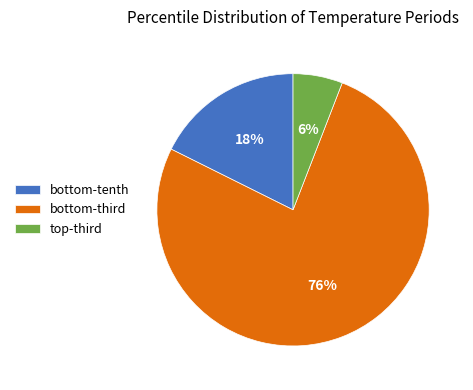

To the nearest percent, what is the average slice percentage?

33%